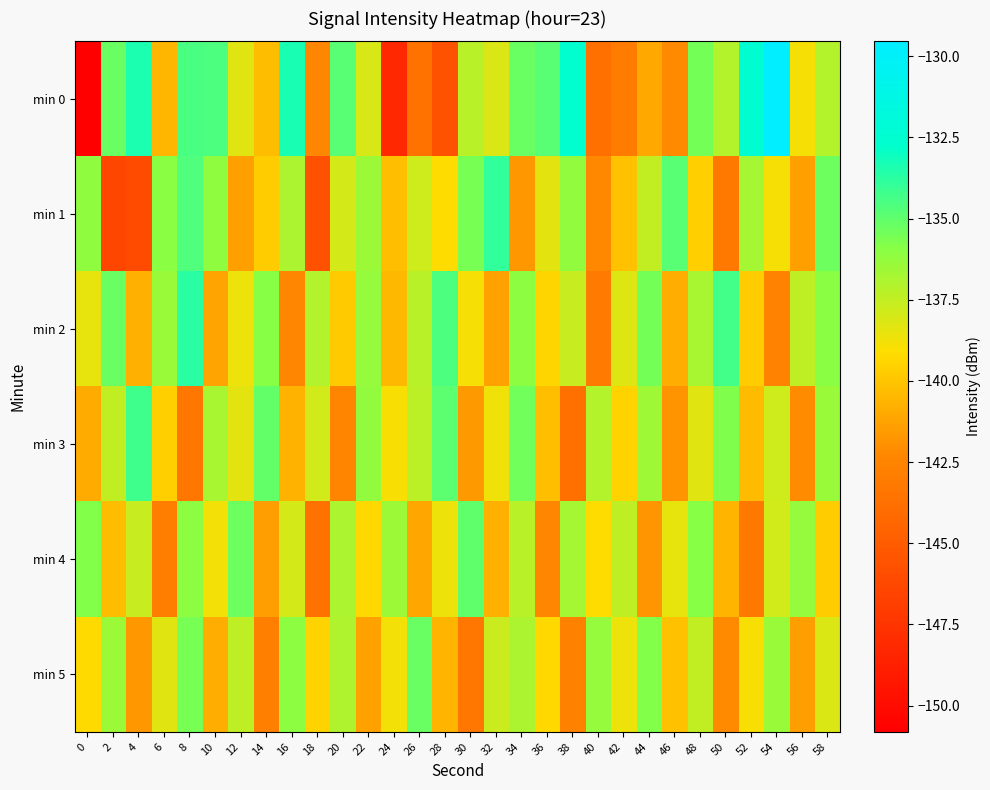

How many series are shown in this chart?

6